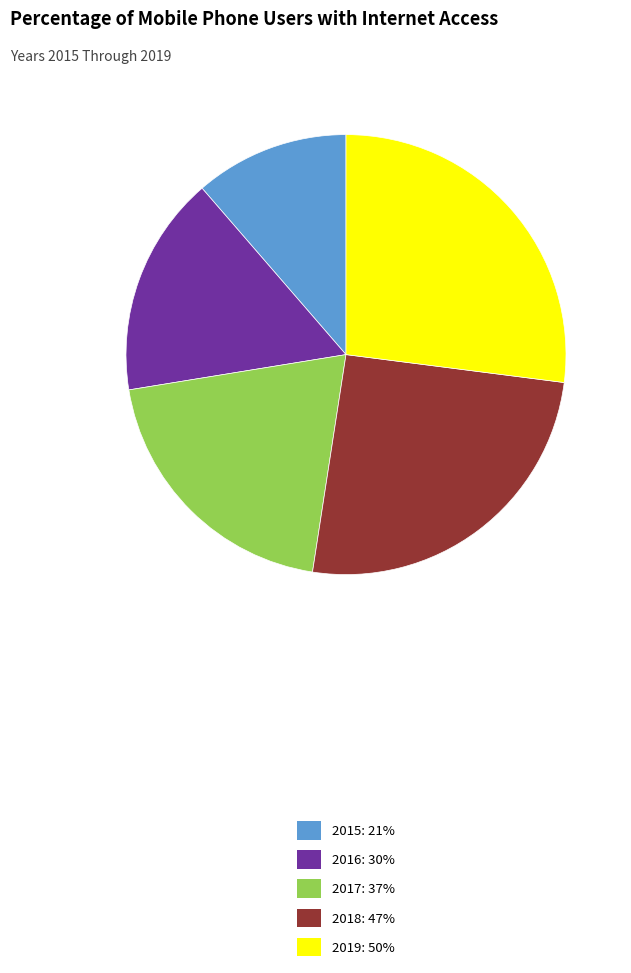

How many segments does this pie chart have?

5